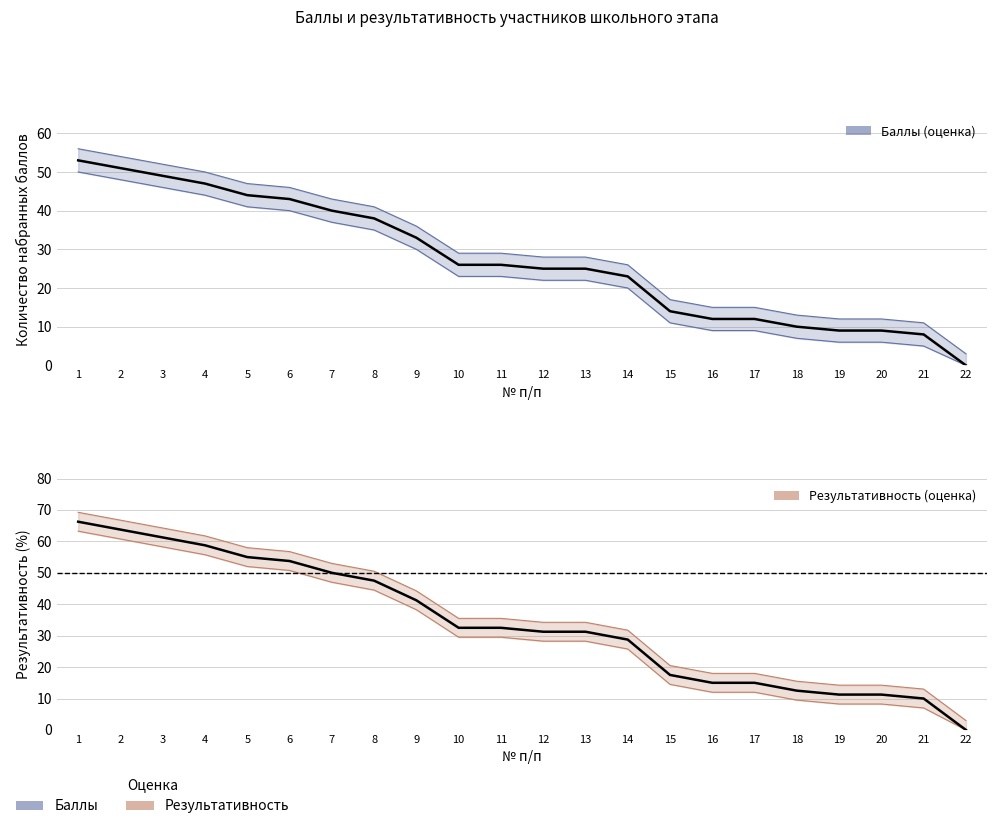

What is the maximum value for количество набранных баллов?

53.0